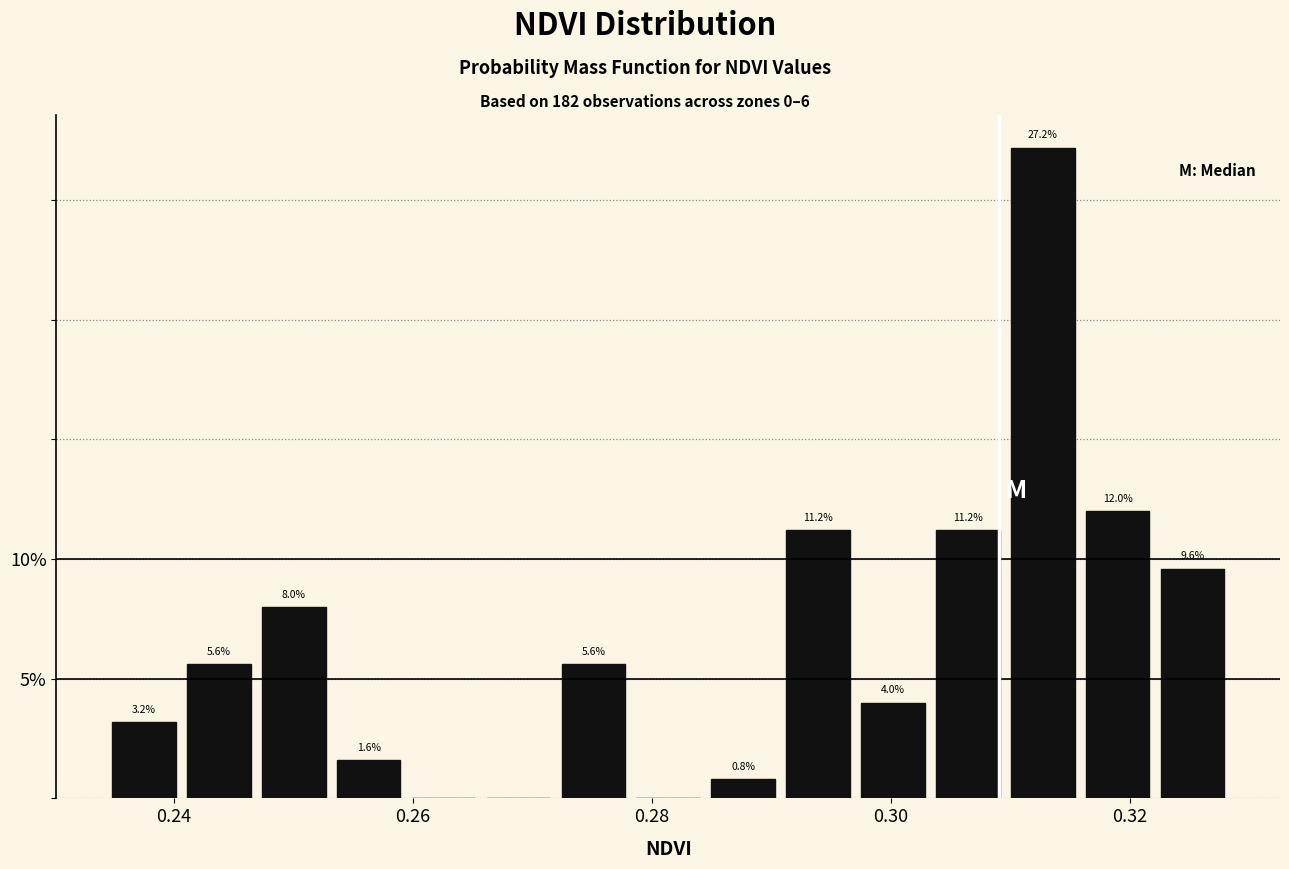

Read against the x-axis, roughly where is the centre of the tallest bar?

0.312